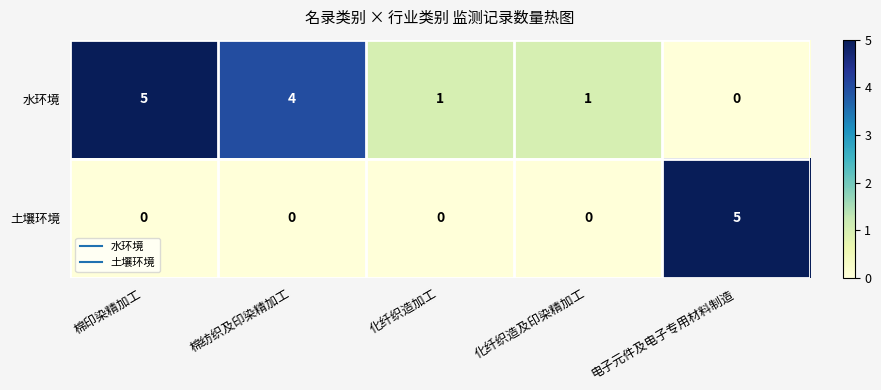

Between 棉纺织及印染精加工 and 电子元件及电子专用材料制造, which series saw the biggest shift?

土壤环境